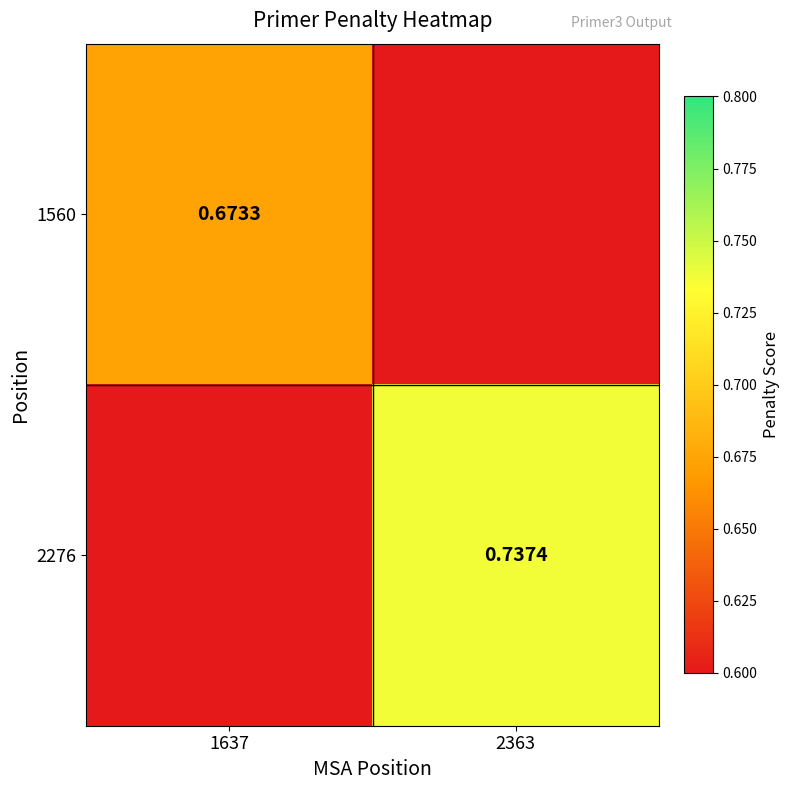

Rank the categories by 2276 value from lowest to highest.

1637, 2363